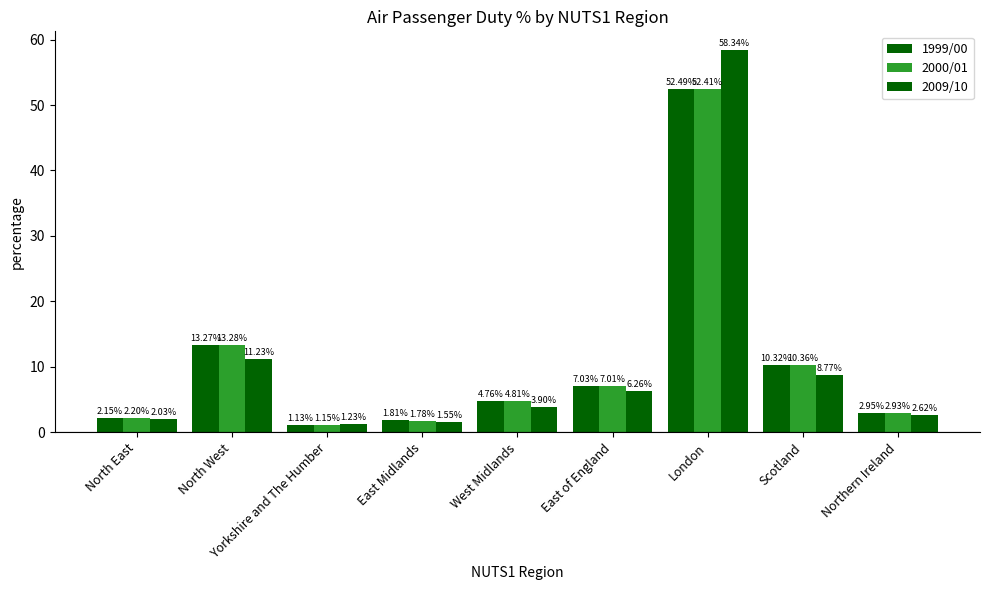

Are the bars horizontal?

No